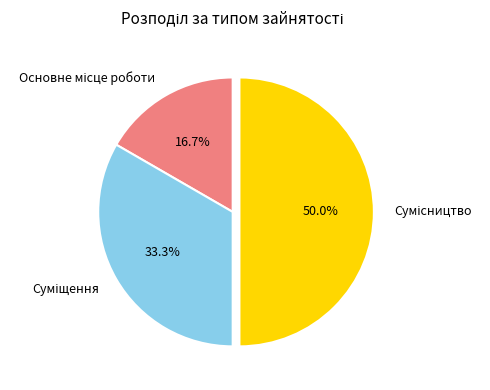

Count the number of slices in the pie.

3